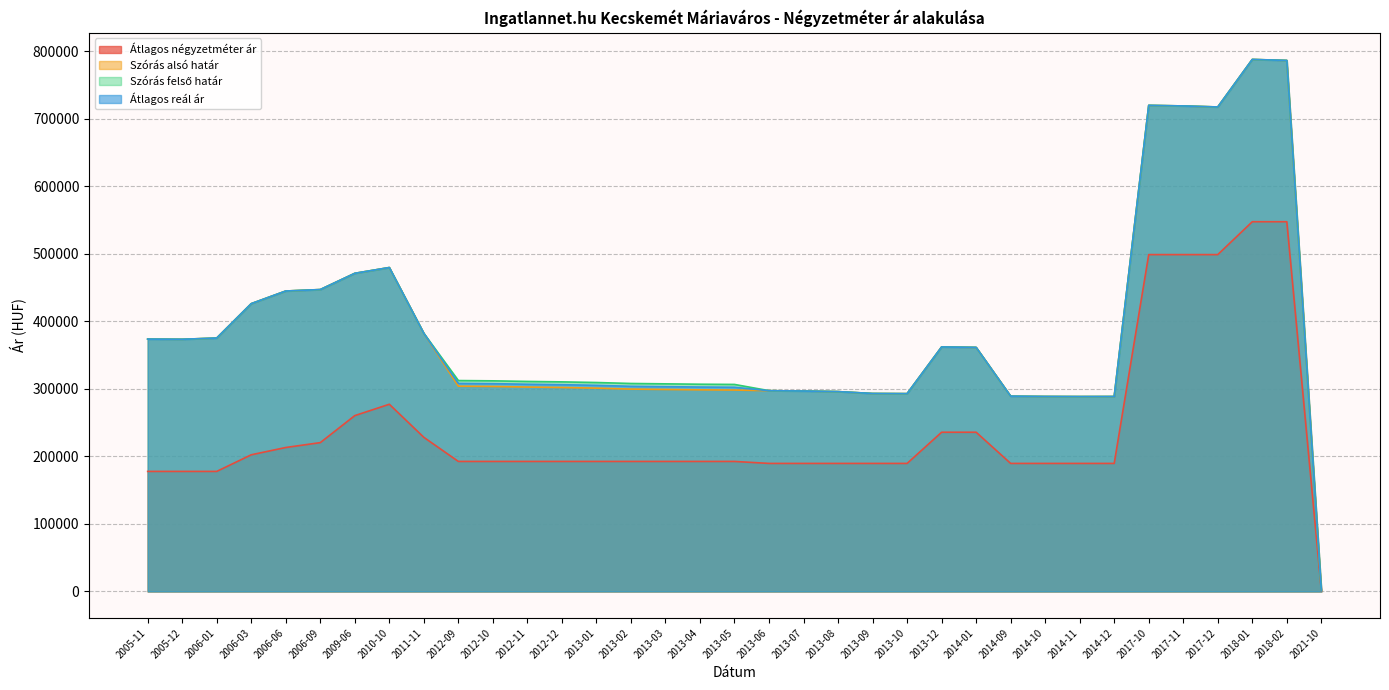

What is the sum of all Szórás alsó határ values?

13567463